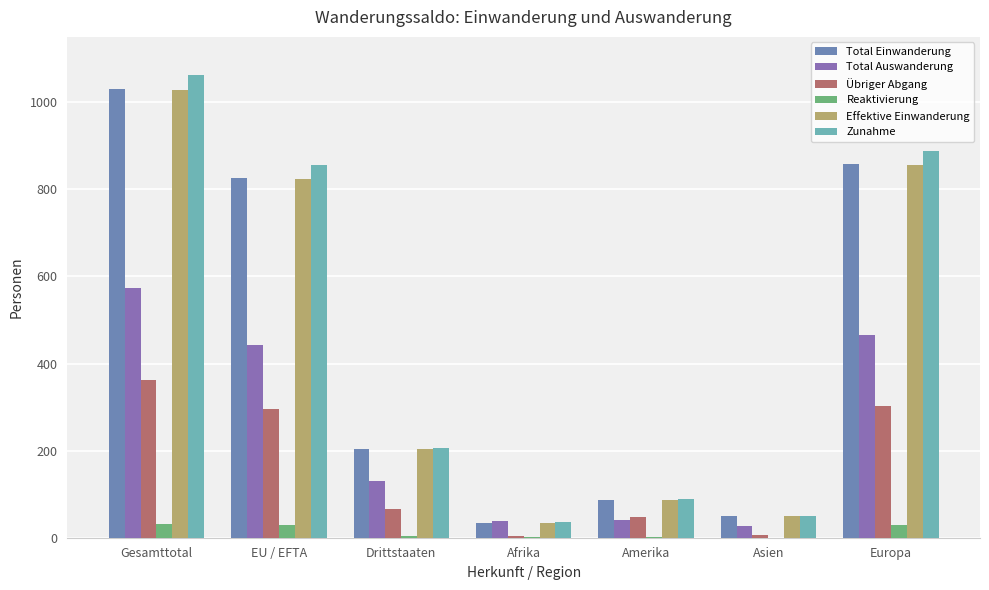

What is the sum of the Total Einwanderung values at Gesamttotal and Europa?

1890